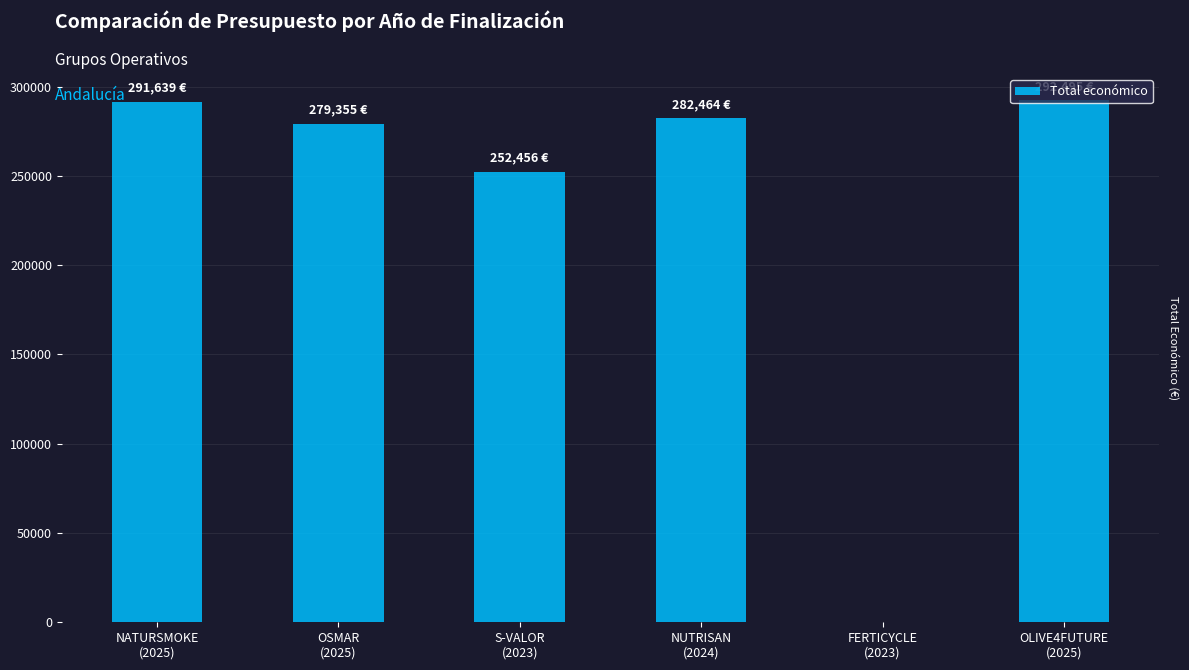

Does the chart contain stacked bars?

No